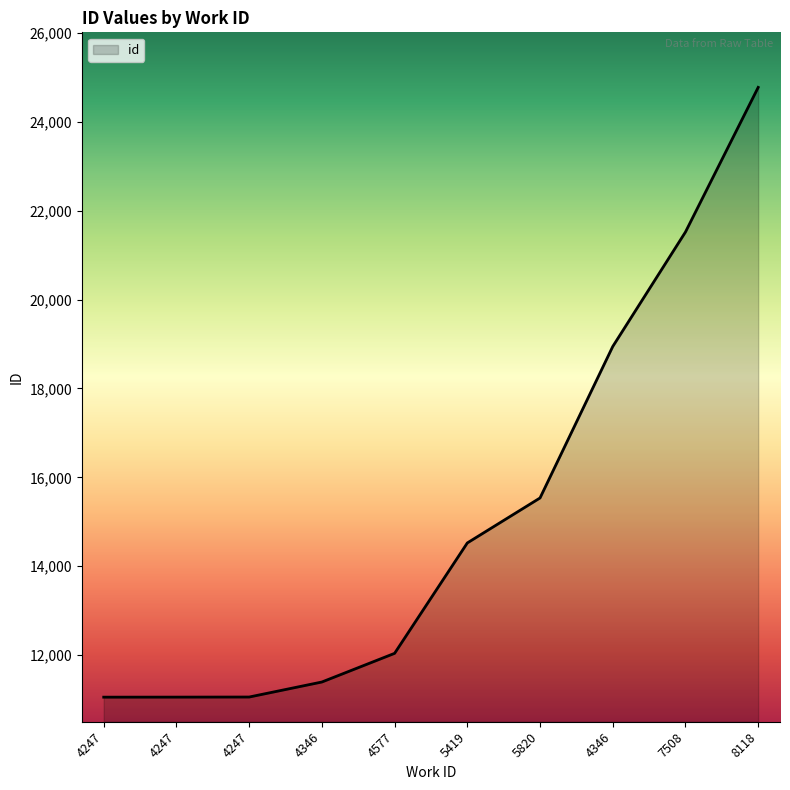

What is the maximum value shown in the chart?

24774